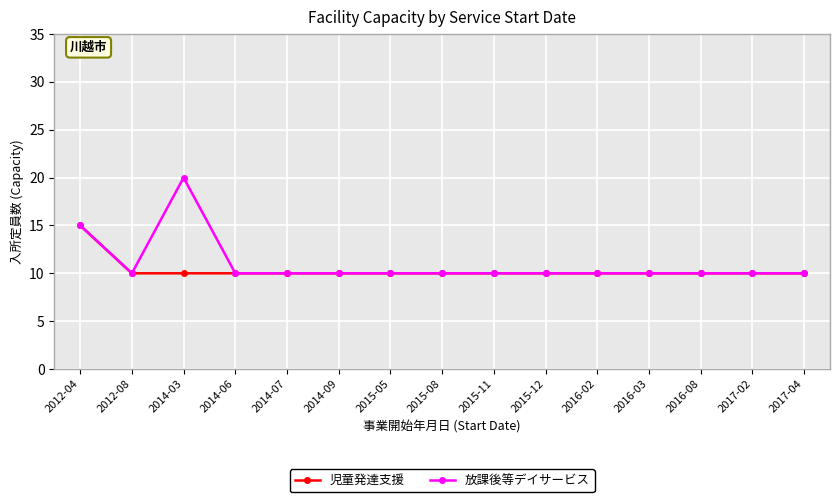

Rank the series by their maximum value, from highest to lowest.

放課後等デイサービス, 児童発達支援